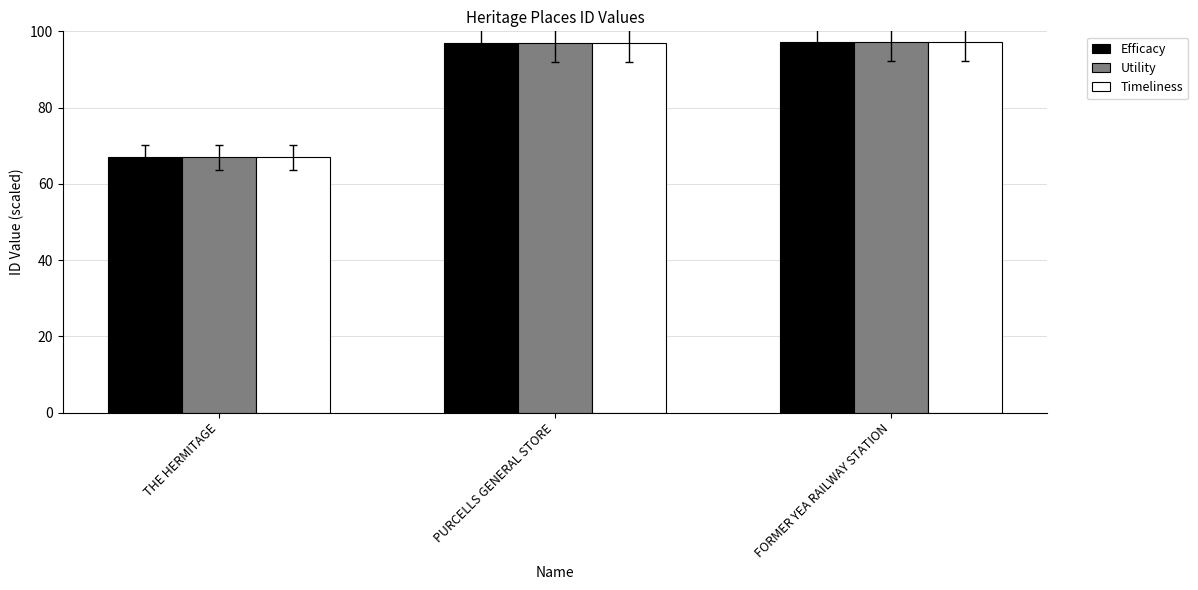

What is the difference between the maximum and minimum values in the Utility series?

30.2